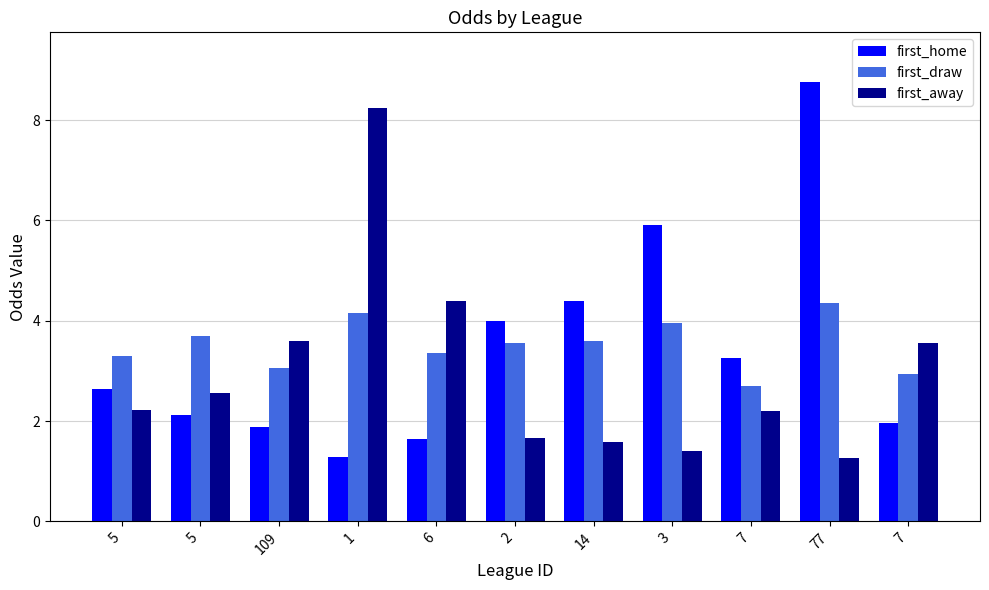

What is the sum of the first_draw values at 3 and 7?

6.7